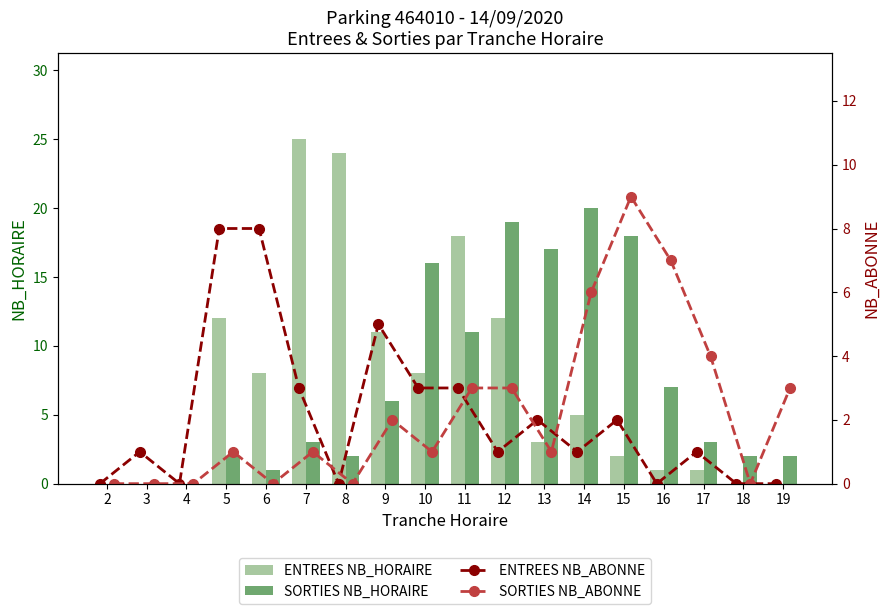

What is the sum of all SORTIES NB_ABONNE values?

41